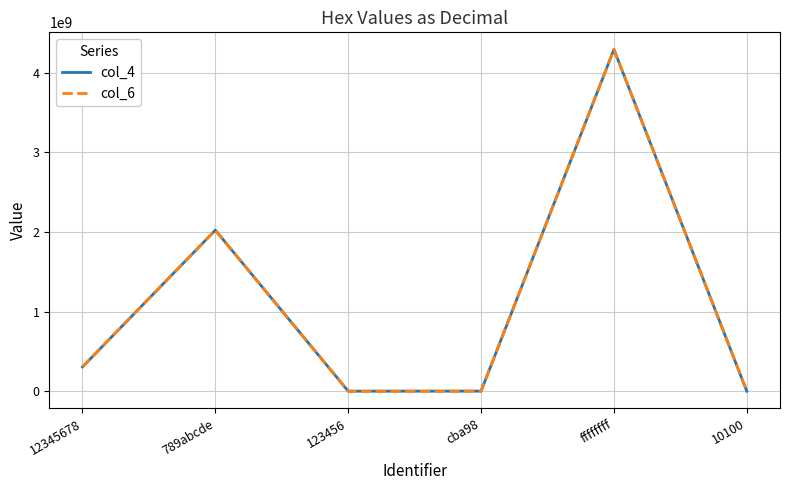

Does the chart have visible grid lines?

Yes